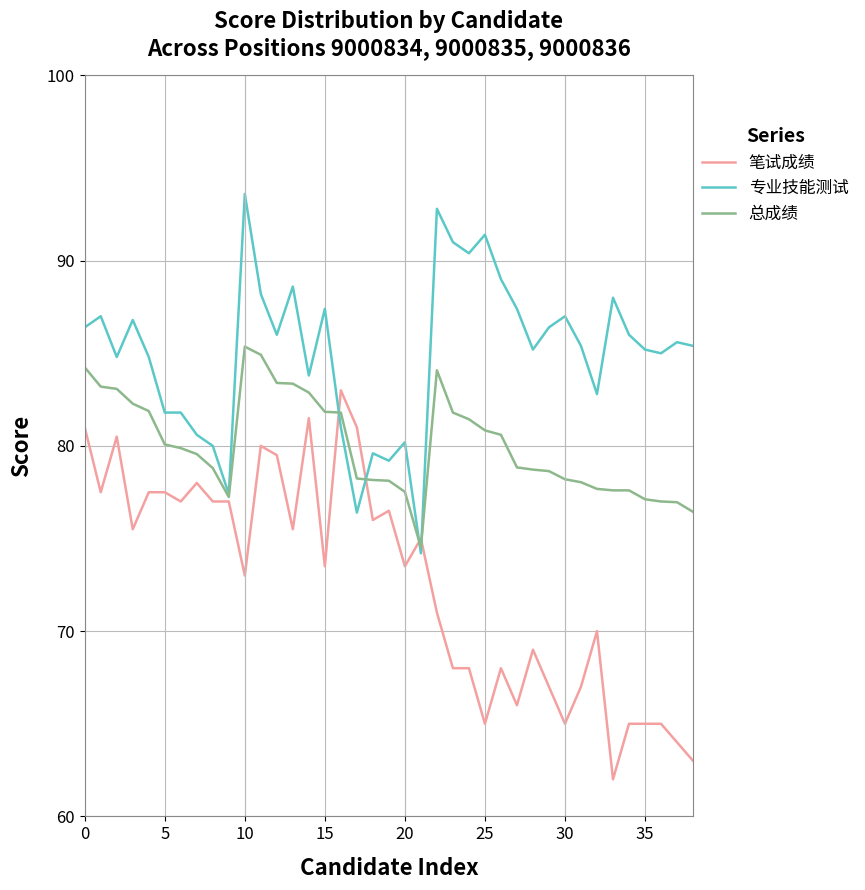

How many values in the 总成绩 series exceed 79?

20